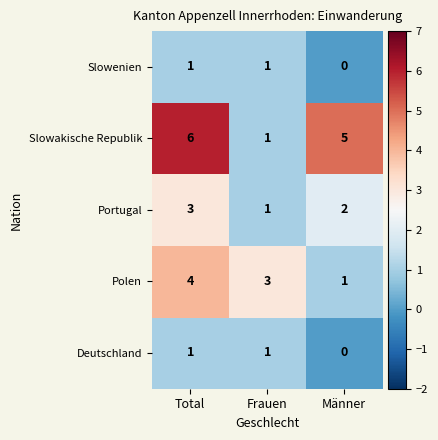

What is the sum of the Slowakische Republik values at Männer and Frauen?

6